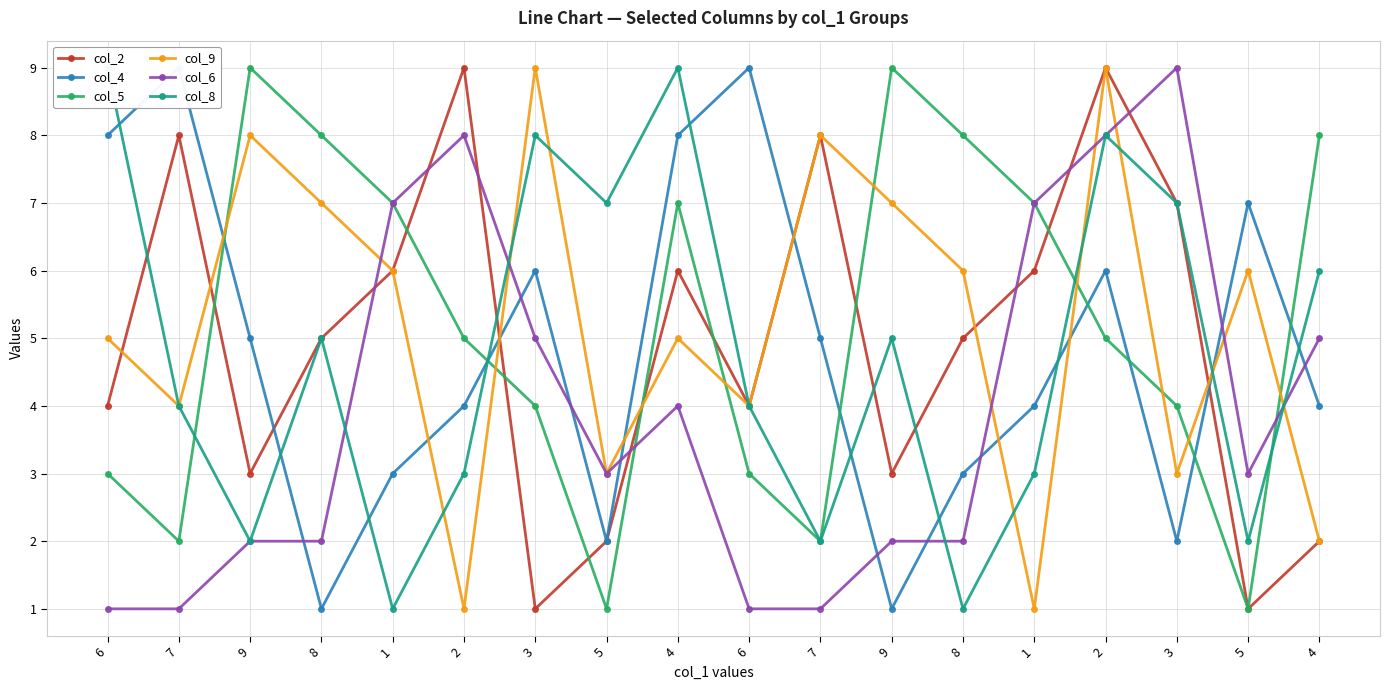

Reading left to right, transcribe all the data shown in this chart.

col_2: 4	8	3	5	6	9	1	2	6	4	8	3	5	6	9	7	1	2
col_4: 8	9	5	1	3	4	6	2	8	9	5	1	3	4	6	2	7	4
col_5: 3	2	9	8	7	5	4	1	7	3	2	9	8	7	5	4	1	8
col_9: 5	4	8	7	6	1	9	3	5	4	8	7	6	1	9	3	6	2
col_6: 1	1	2	2	7	8	5	3	4	1	1	2	2	7	8	9	3	5
col_8: 9	4	2	5	1	3	8	7	9	4	2	5	1	3	8	7	2	6